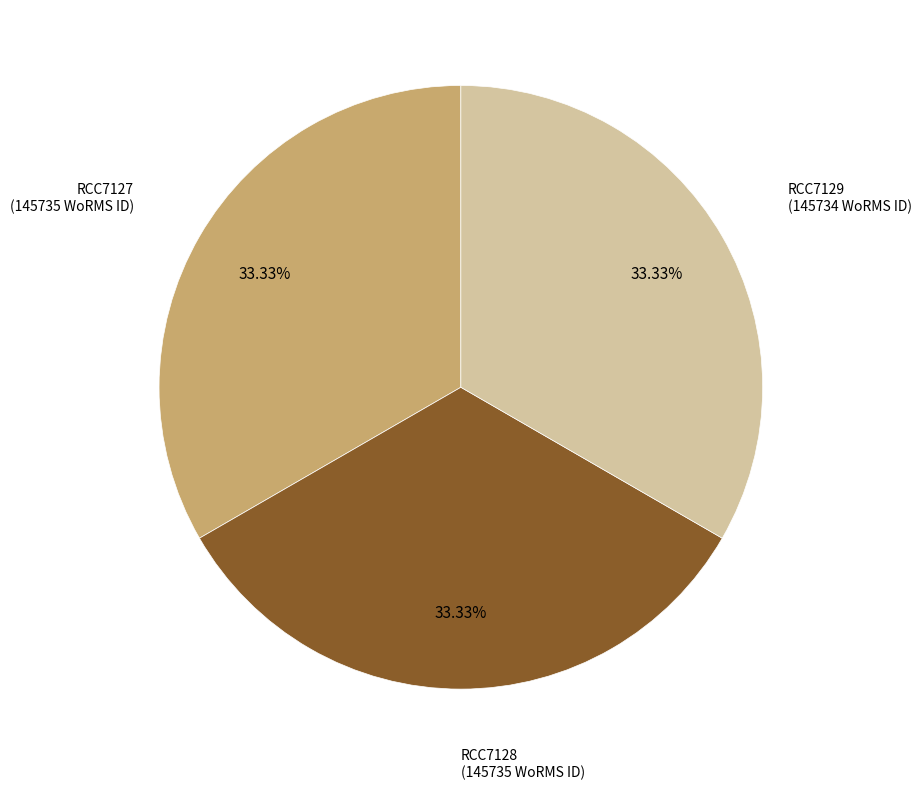

Is it true that RCC7128 is 33% of the pie?

True